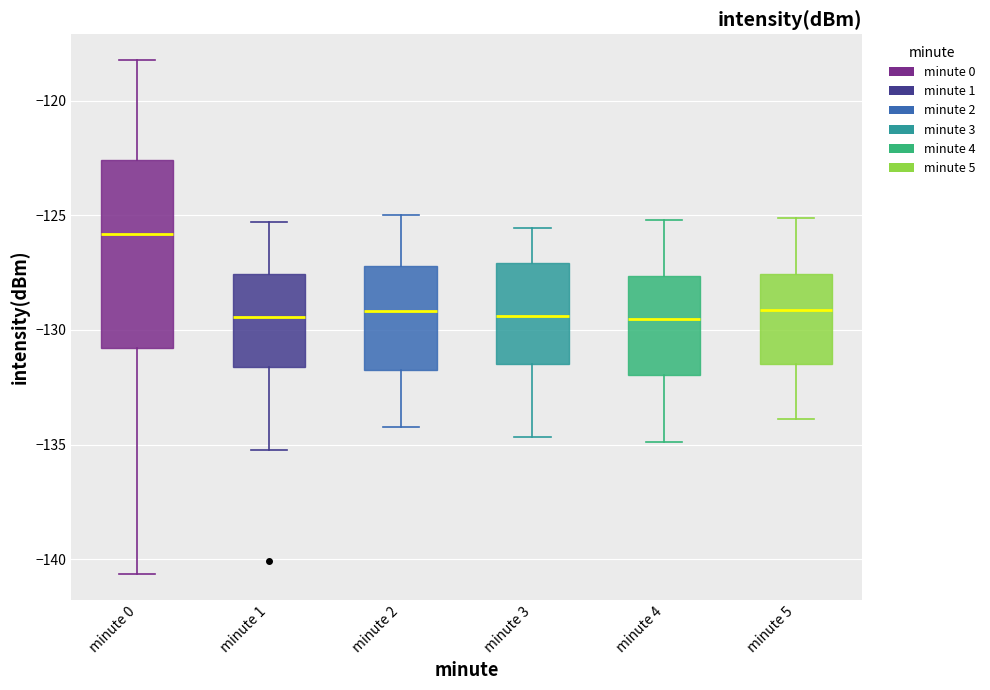

Reading left to right, transcribe this box plot: for each box, give where its median line is, the range the box spans, and where its two whiskers end, as read against the y-axis. The values are not printed on the chart, so give them approximately, as read against the axis.

minute 0: median -126.0, box -131.0 to -122.5, whiskers -140.5 to -118.0
minute 1: median -129.5, box -131.5 to -127.5, whiskers -135.0 to -125.5
minute 2: median -129.0, box -131.5 to -127.0, whiskers -134.0 to -125.0
minute 3: median -129.5, box -131.5 to -127.0, whiskers -134.5 to -125.5
minute 4: median -129.5, box -132.0 to -127.5, whiskers -135.0 to -125.0
minute 5: median -129.0, box -131.5 to -127.5, whiskers -134.0 to -125.0